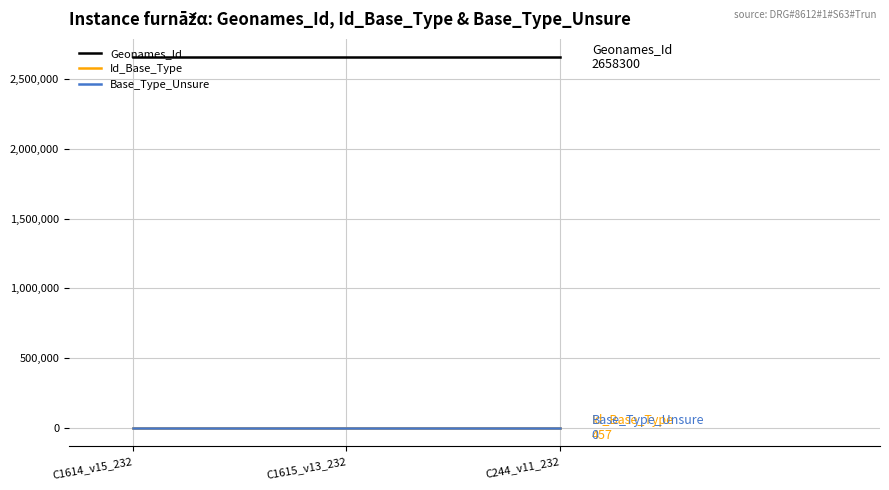

Which series has the largest total across all categories?

Geonames_Id